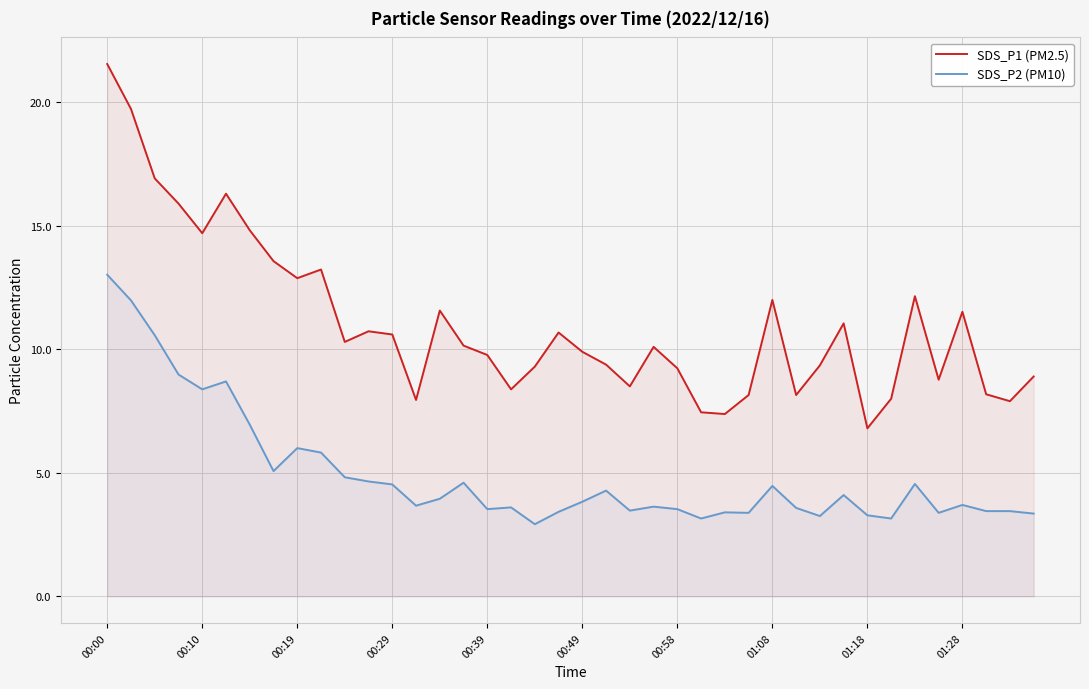

True or false: SDS_P1 (PM2.5) and SDS_P2 (PM10) cross at least once.

False